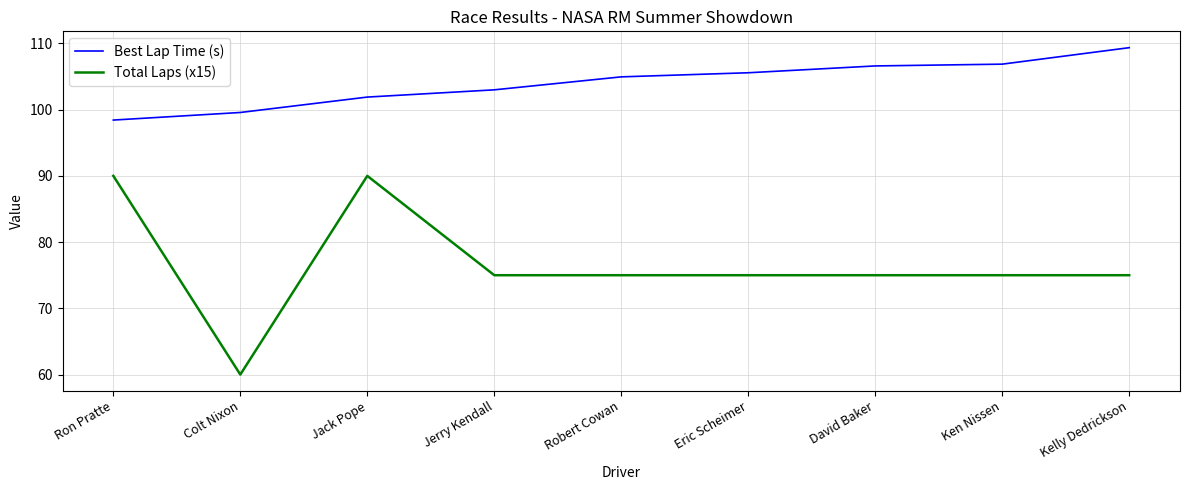

What is the spread (max minus min) of values at Colt Nixon?

39.6